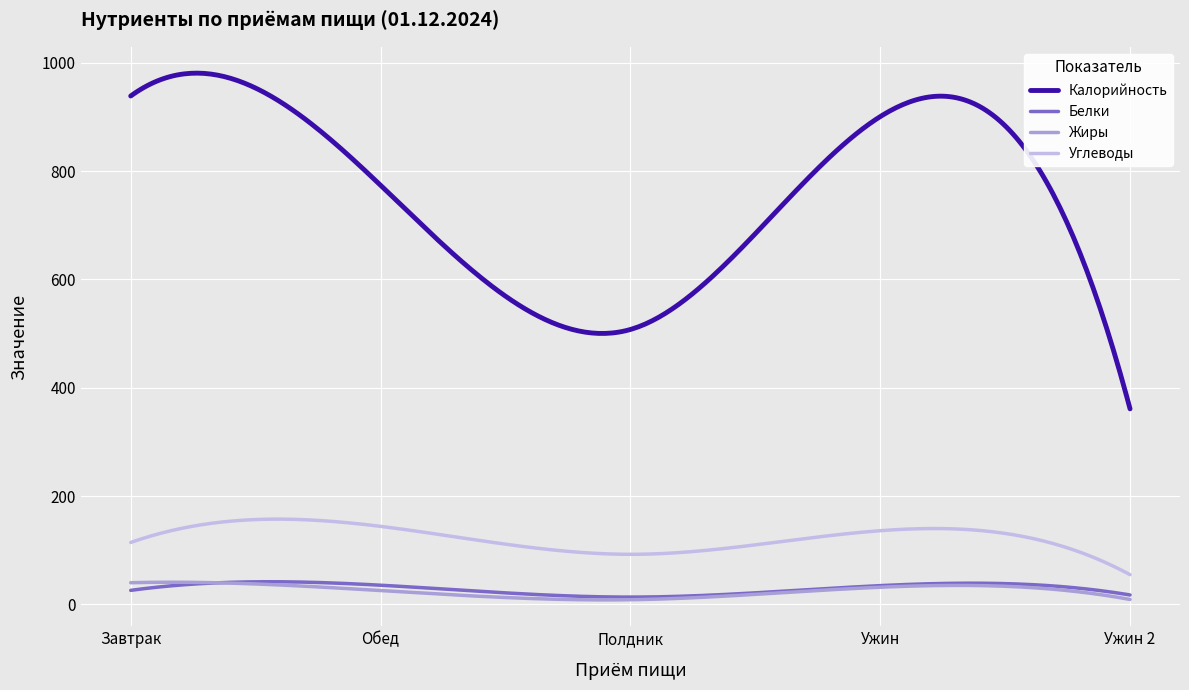

Which series has the largest range (max minus min)?

Калорийность